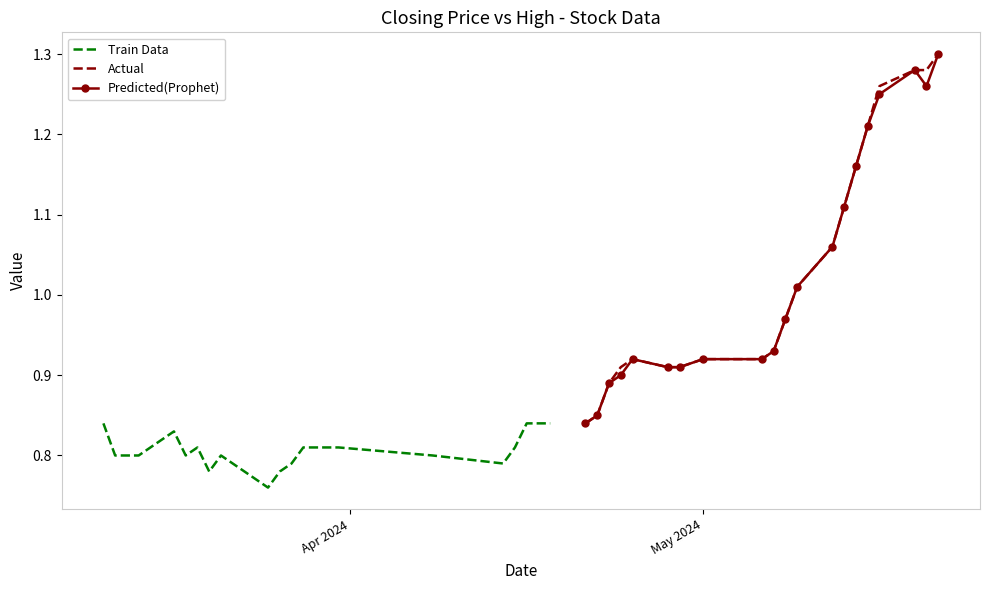

In Actual, how many points are higher than both neighbors (excluding endpoints)?

1